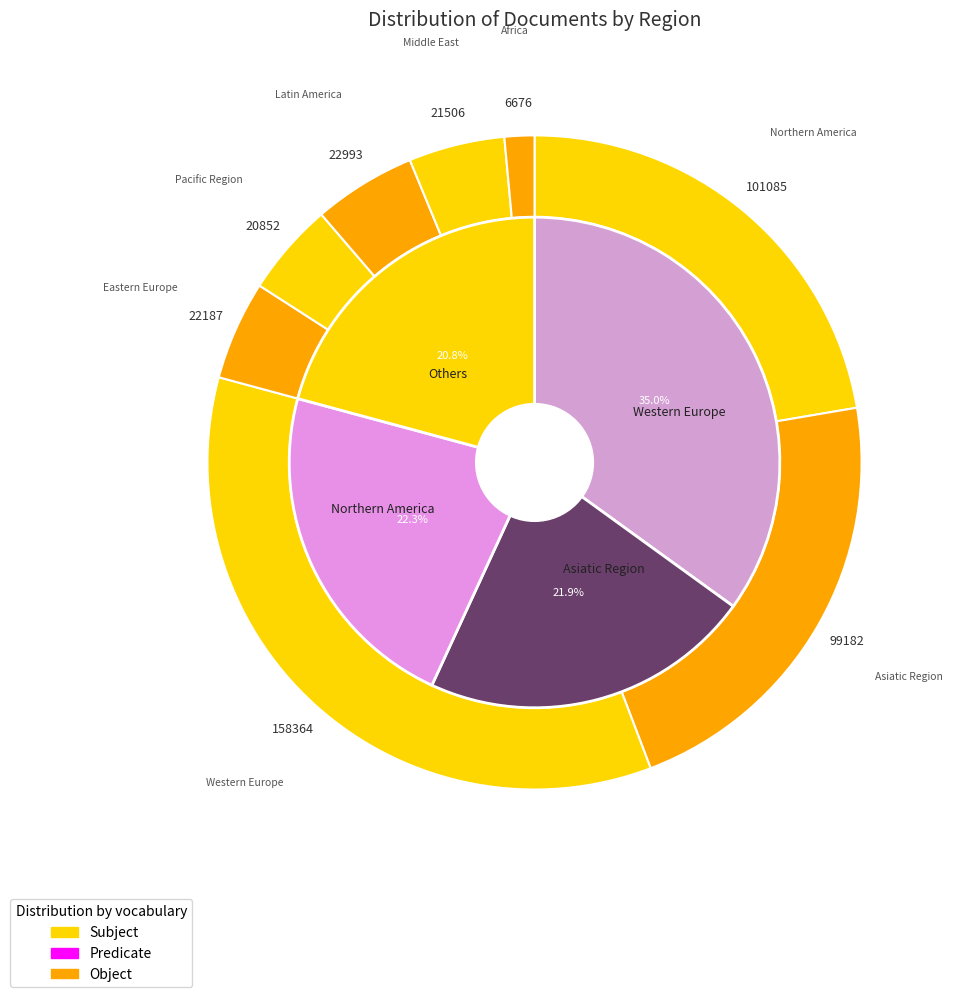

Is there any slice that represents more than half of the pie?

No